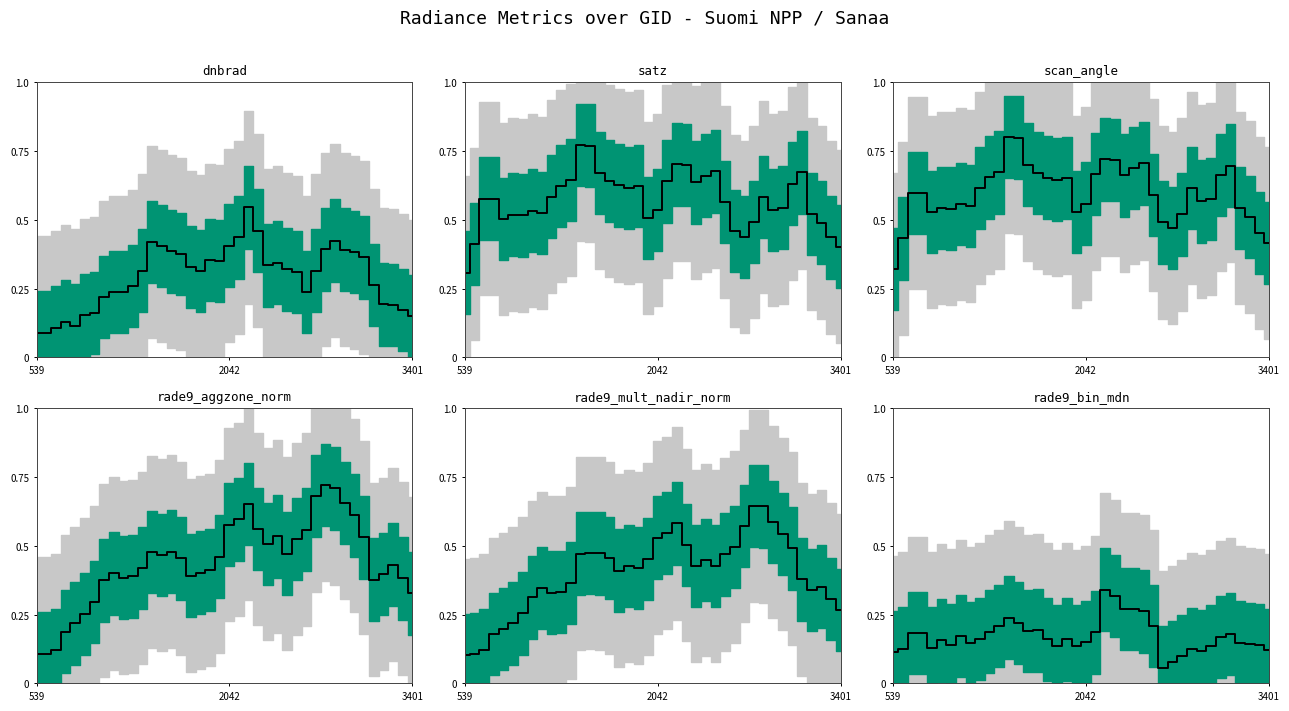

What is the difference between the maximum and second lowest values in the scan_angle series?

0.4